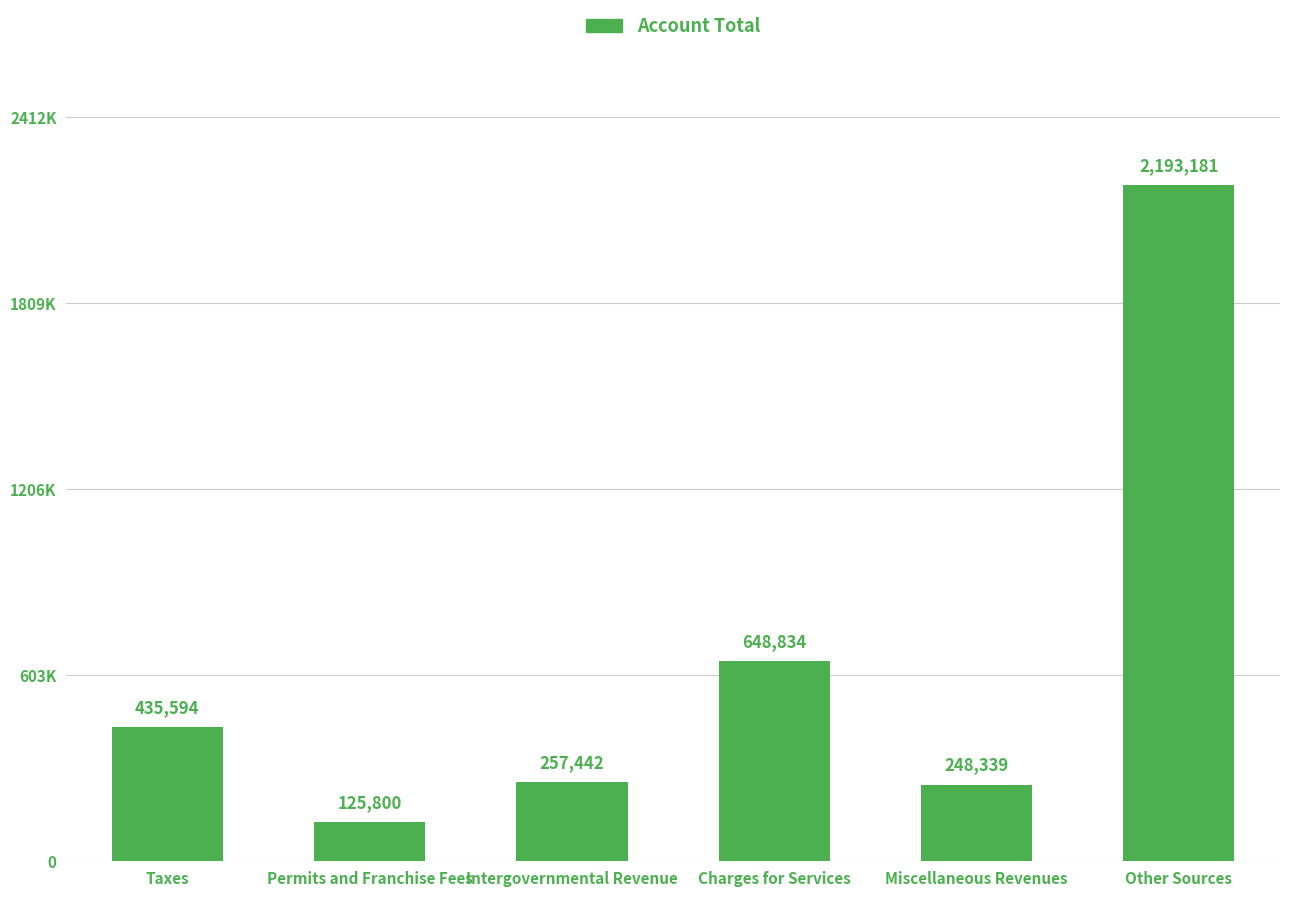

Does the chart contain any negative values?

No